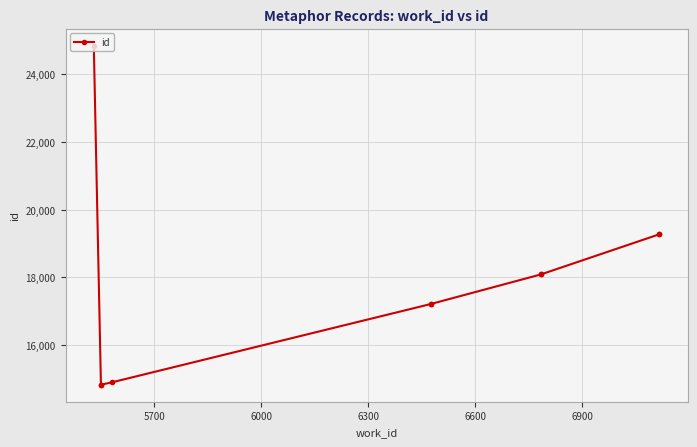

True or false: the data shows 9180 at 6000.

False